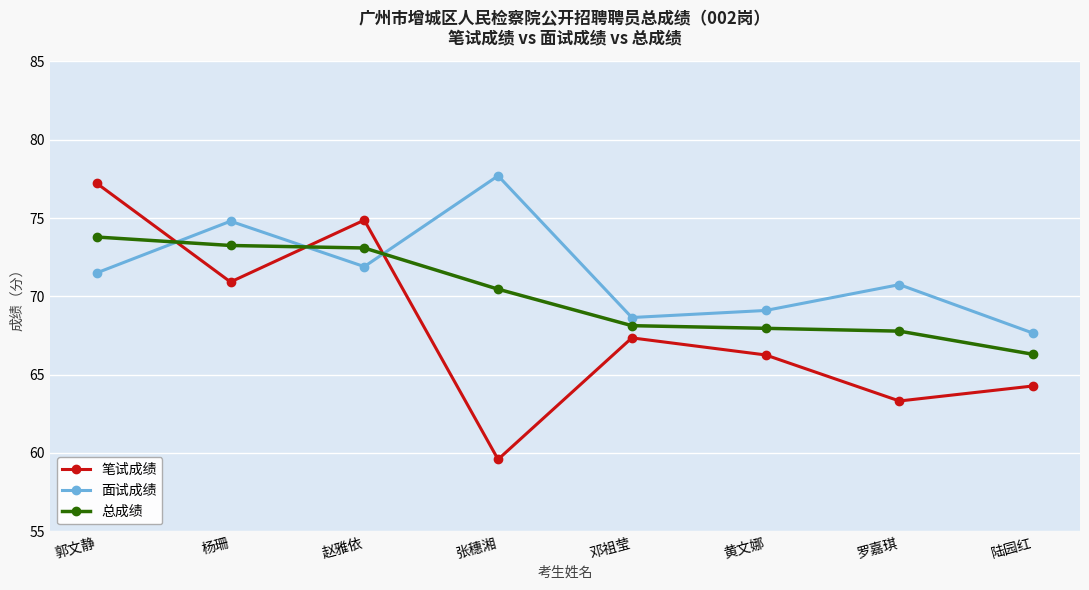

How many data points in 面试成绩 are less than 71?

4